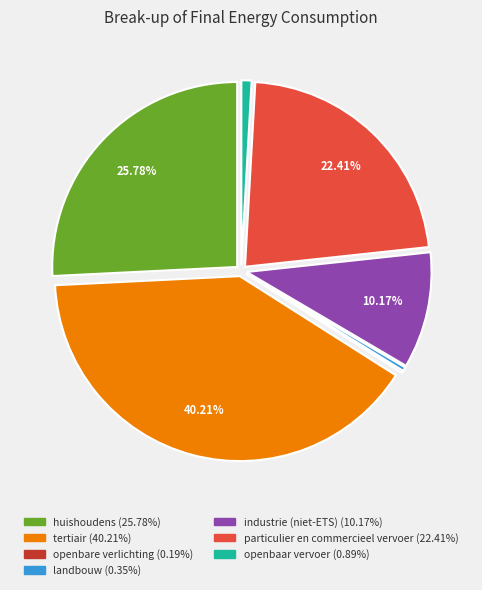

To the nearest percent, what is the difference between the largest and smallest slice percentages?

40%